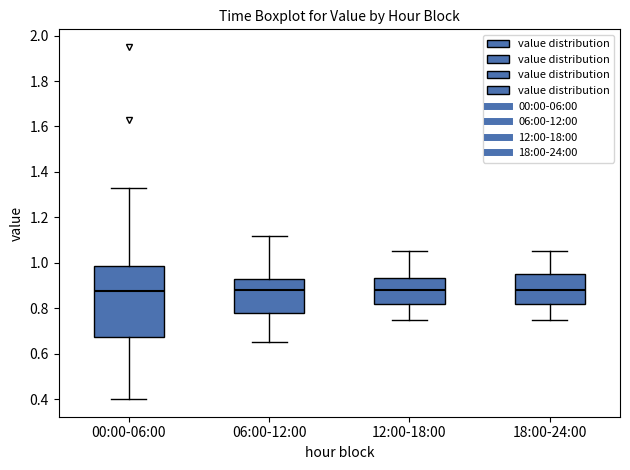

Reading left to right, read every box against the y-axis: the position of its median line, the range the box covers, and the ends of its whiskers. The values are not printed on the chart, so give them approximately, as read against the axis.

00:00-06:00: median 0.88, box 0.68 to 0.98, whiskers 0.40 to 1.34
06:00-12:00: median 0.88, box 0.78 to 0.92, whiskers 0.66 to 1.12
12:00-18:00: median 0.88, box 0.82 to 0.94, whiskers 0.76 to 1.06
18:00-24:00: median 0.88, box 0.82 to 0.96, whiskers 0.76 to 1.06